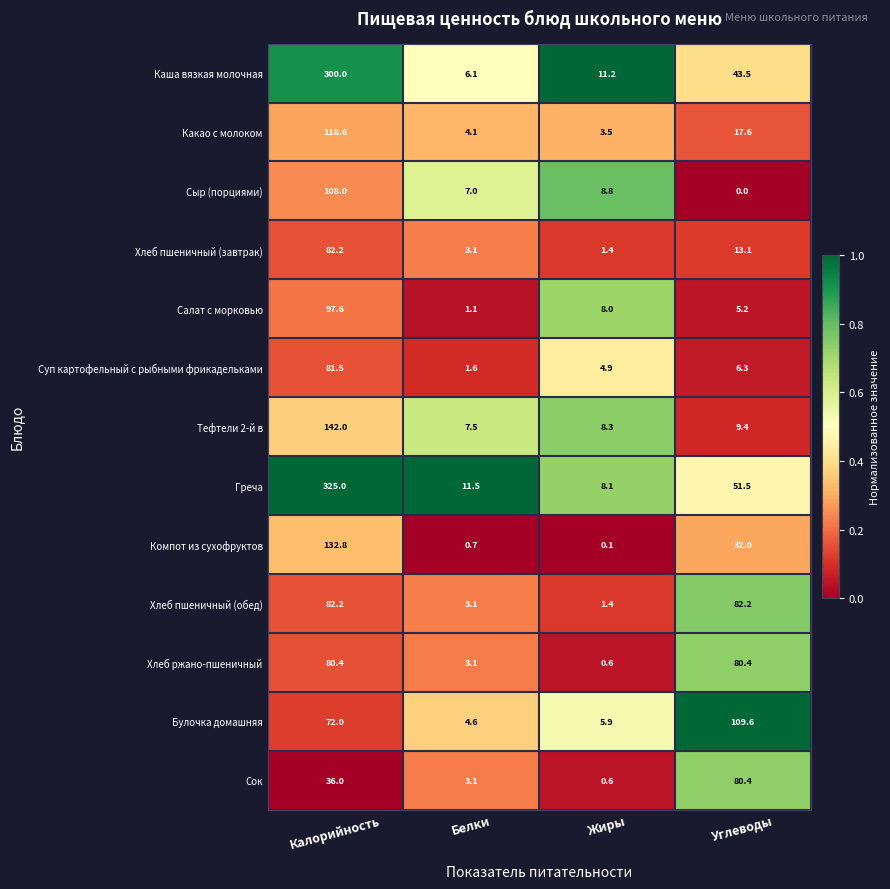

Is it true that Тефтели 2-й в equals 3.7 at Углеводы?

False